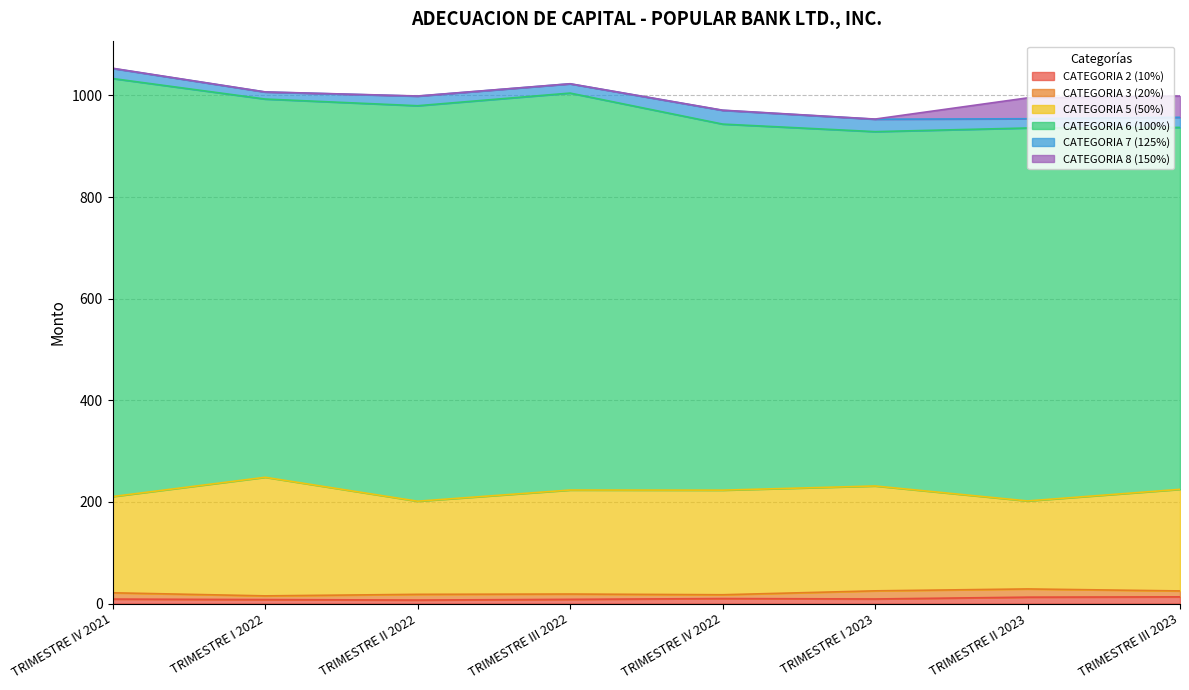

Which category has the lowest value in the CATEGORIA 3 (20%) series?

TRIMESTRE I 2022